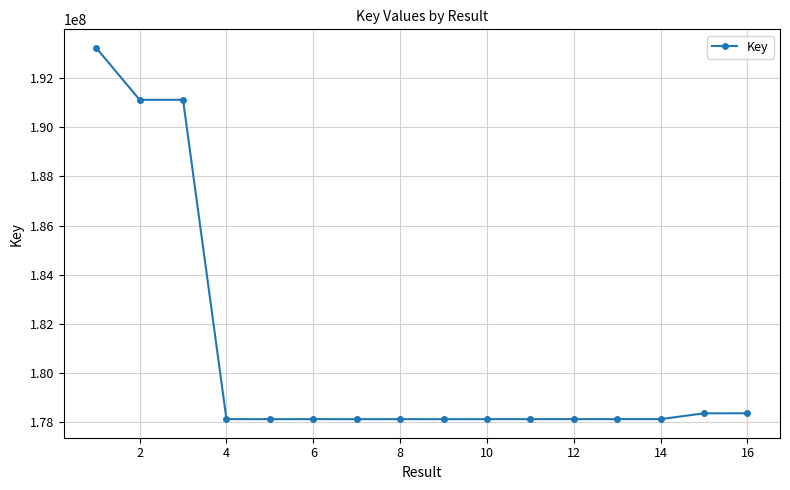

What is the average value?

180729521